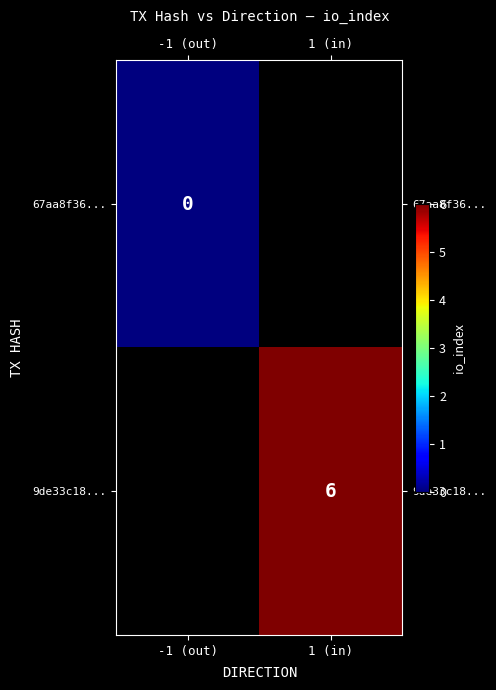

Is it true that 9de33c18... equals 6 at 1 (in)?

True